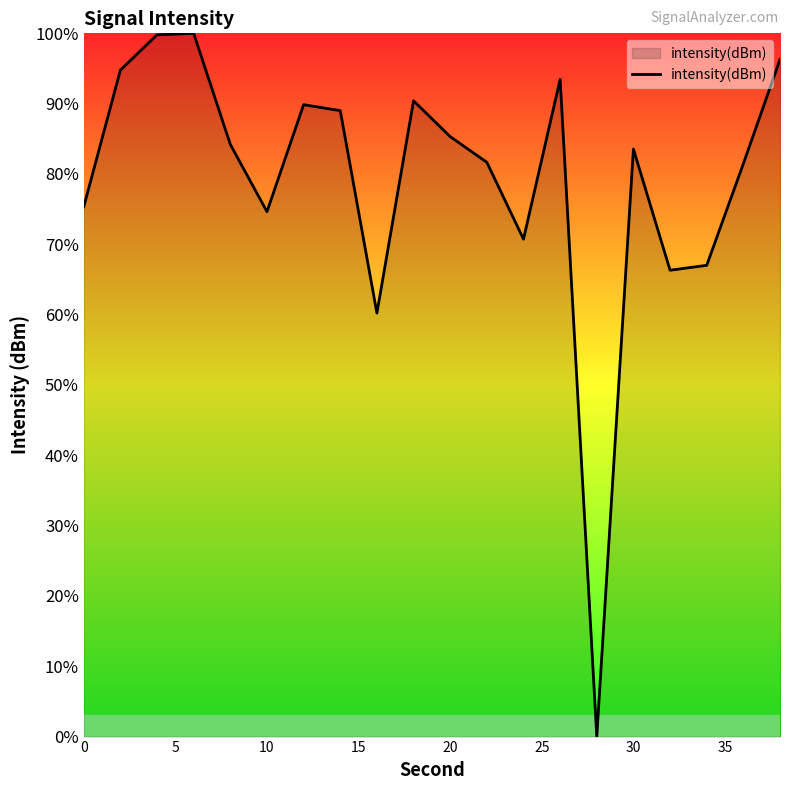

What is the difference between the maximum and minimum values?

100.0